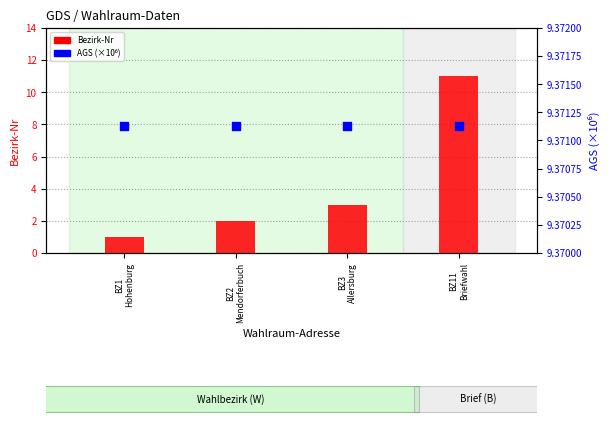

Which series has the widest spread of Y values?

Bezirk-Nr